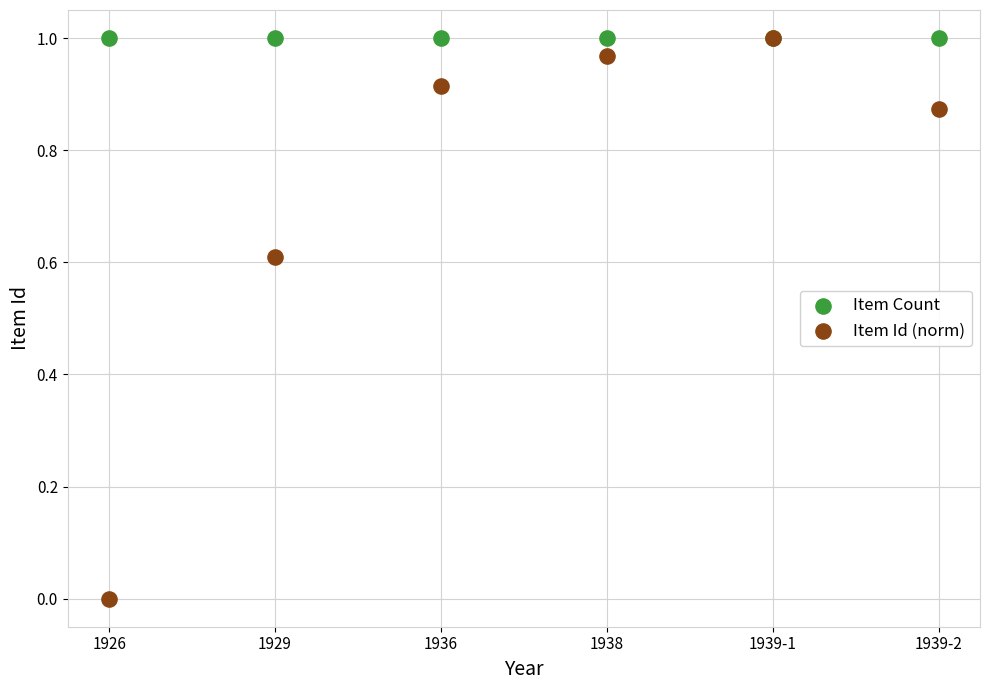

Which series has the widest spread of Y values?

Item Id (norm)